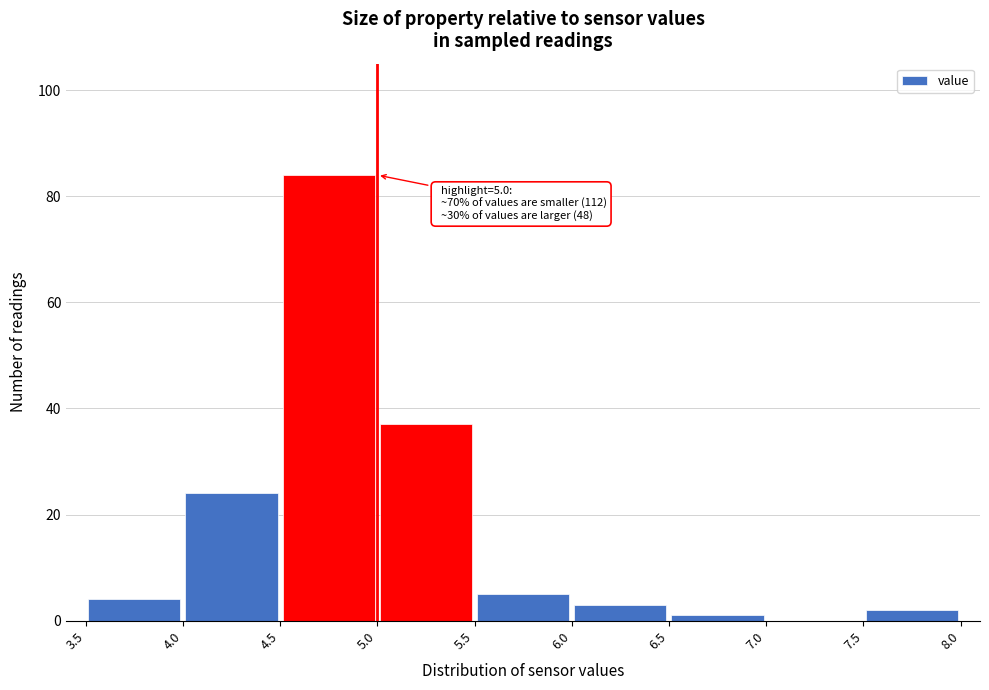

Over which range of the x-axis is the bar tallest?

4.5 to 5.0